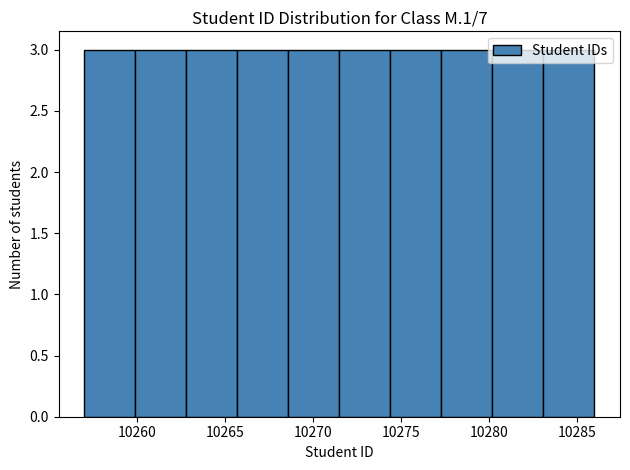

Reading left to right, transcribe this chart: for each bar, give the range it covers on the x-axis and its height. Neither the bar edges nor the heights are printed on the chart, so give them approximately, as read against the axes.

10257.0 to 10259.9: 3
10259.9 to 10262.8: 3
10262.8 to 10265.7: 3
10265.7 to 10268.6: 3
10268.6 to 10271.5: 3
10271.5 to 10274.4: 3
10274.4 to 10277.3: 3
10277.3 to 10280.2: 3
10280.2 to 10283.1: 3
10283.1 to 10286.0: 3